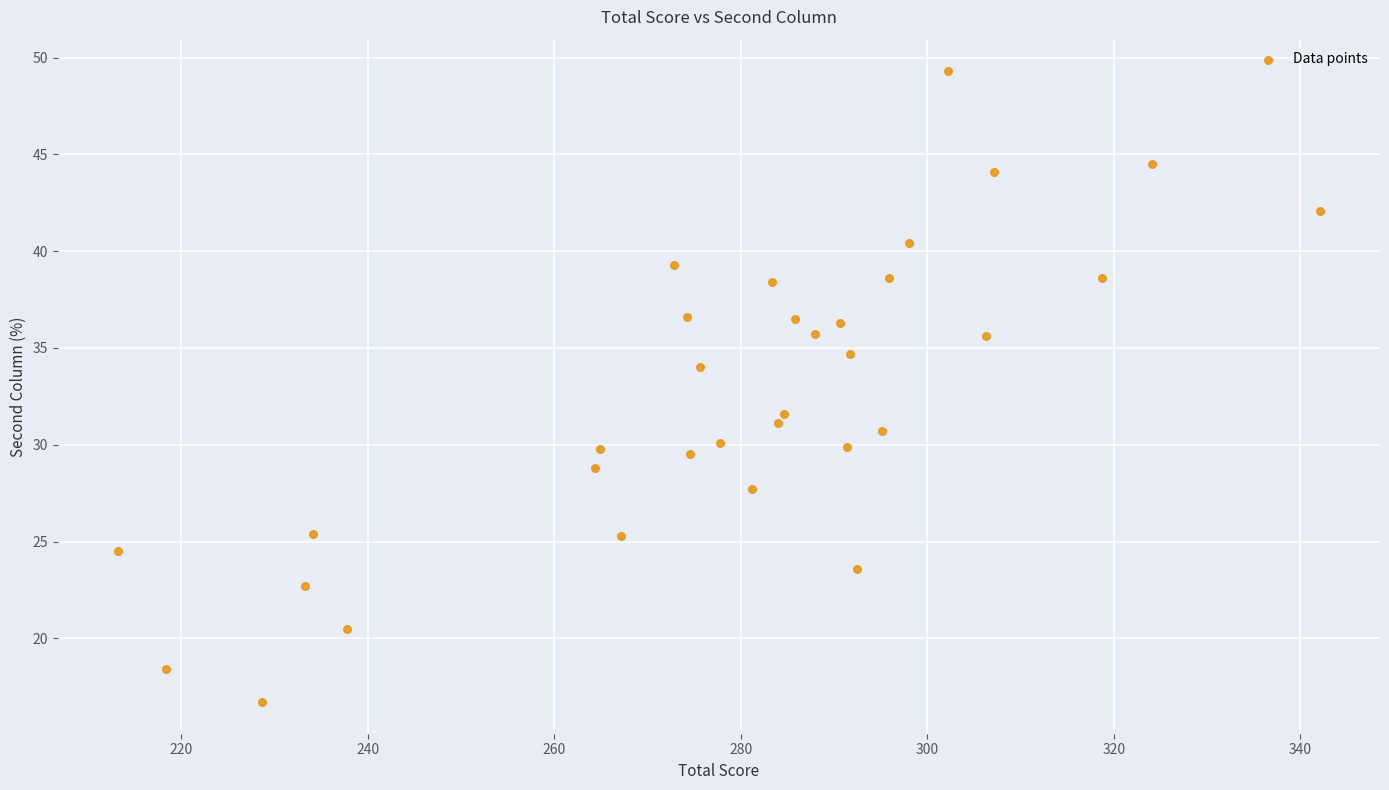

What Y value in the scatter plot is closest to 33?

34.0